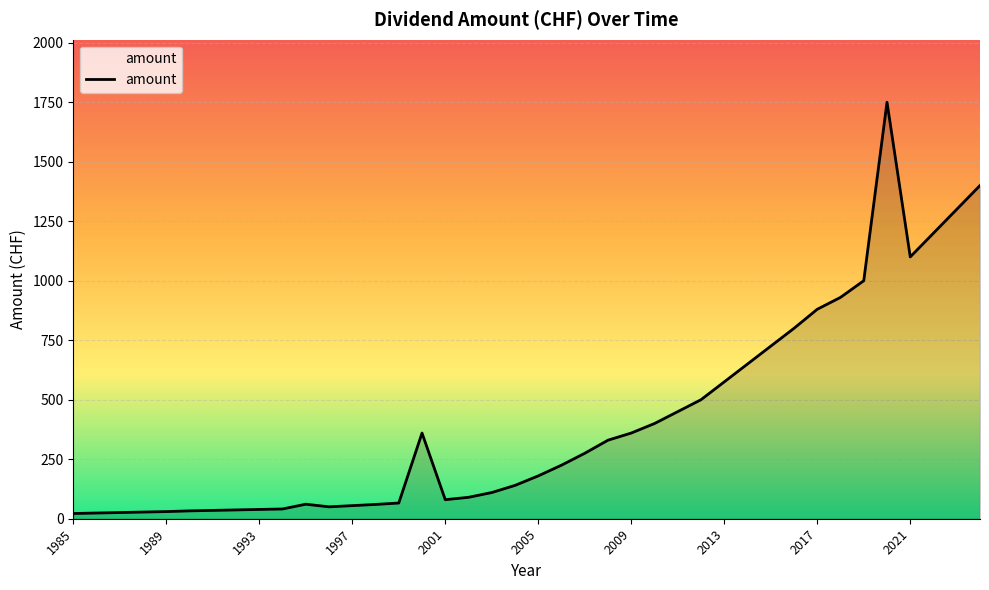

What is the greatest value displayed?

1750